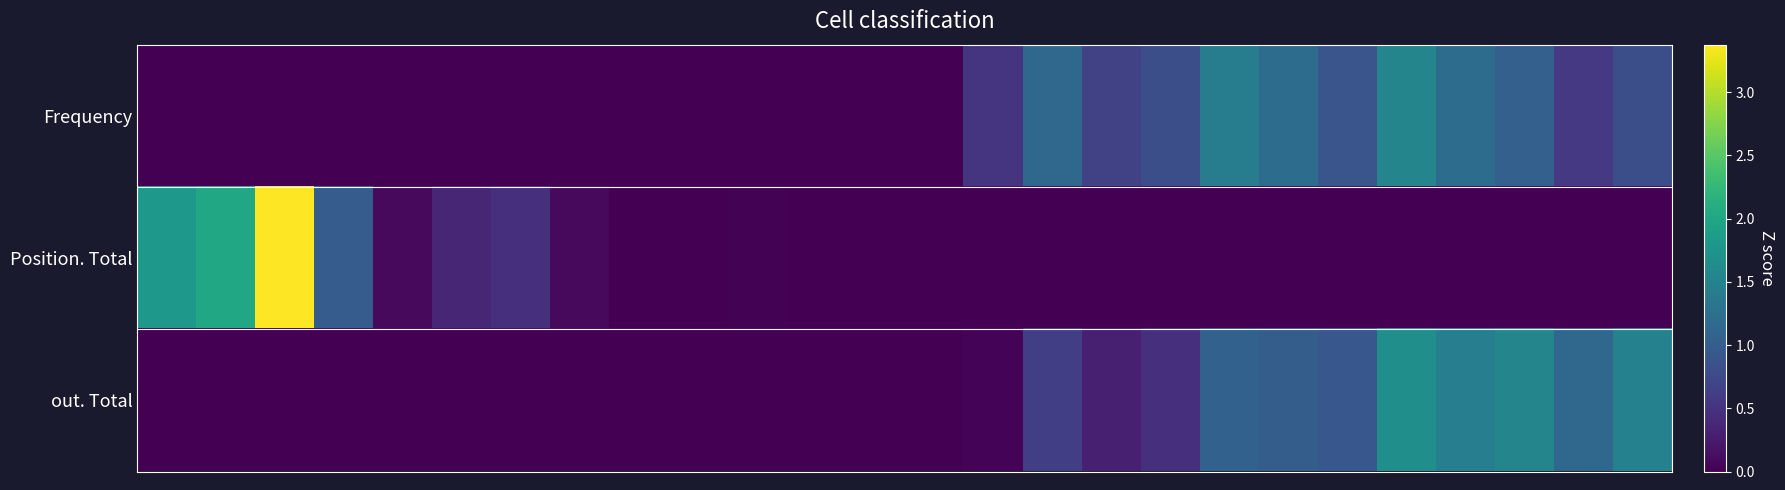

Which category has the lowest value across all series?

2